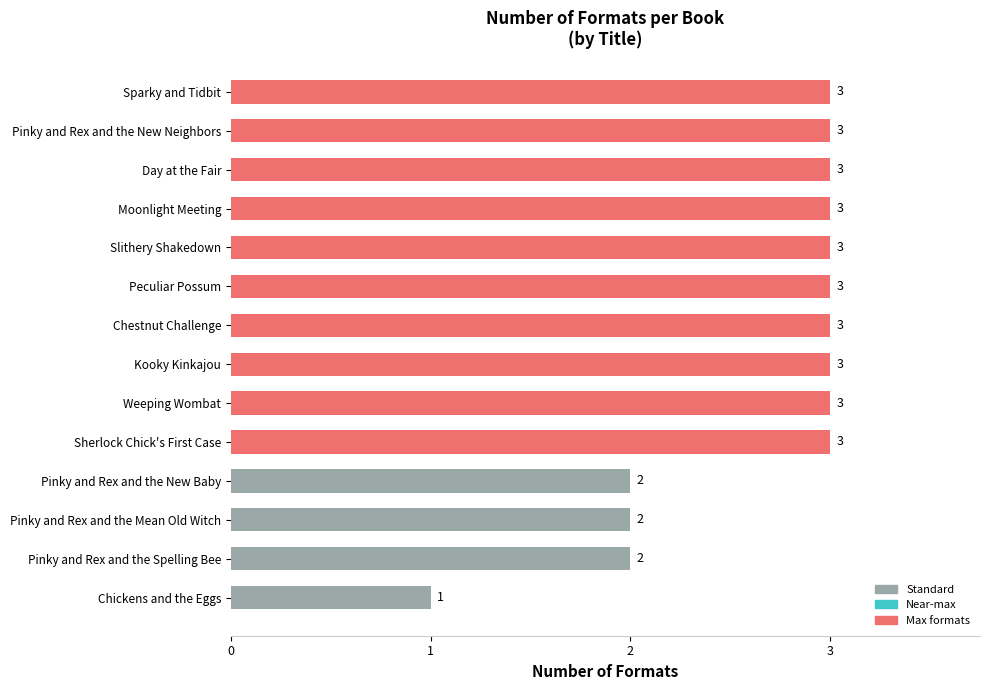

How many distinct data groups are displayed?

1